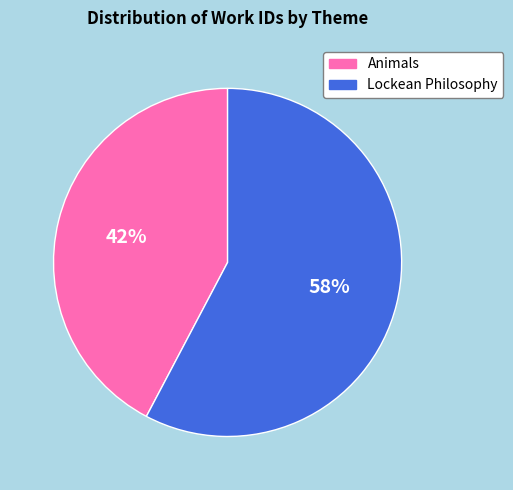

To the nearest percent, what percentage of the pie is Animals?

42%